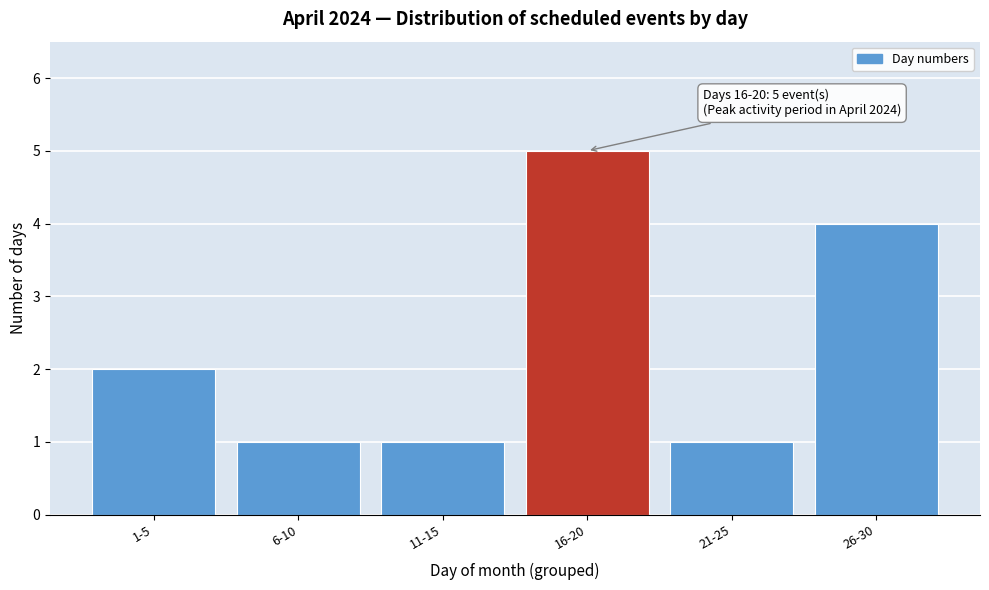

Reading left to right, list all the values displayed in this chart.

1-5=2	6-10=1	11-15=1	16-20=5	21-25=1	26-30=4